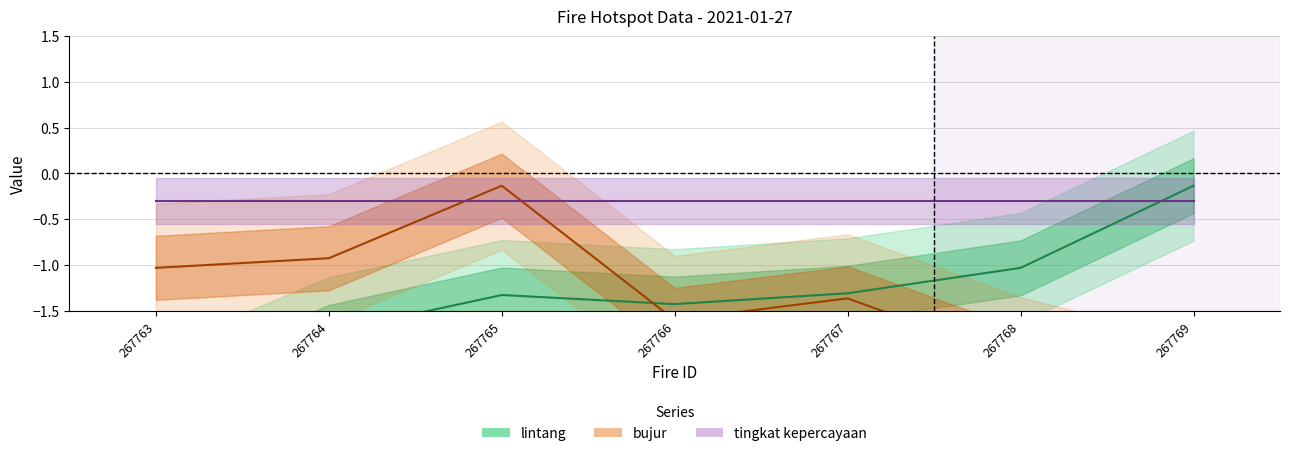

Does the chart have visible grid lines?

Yes